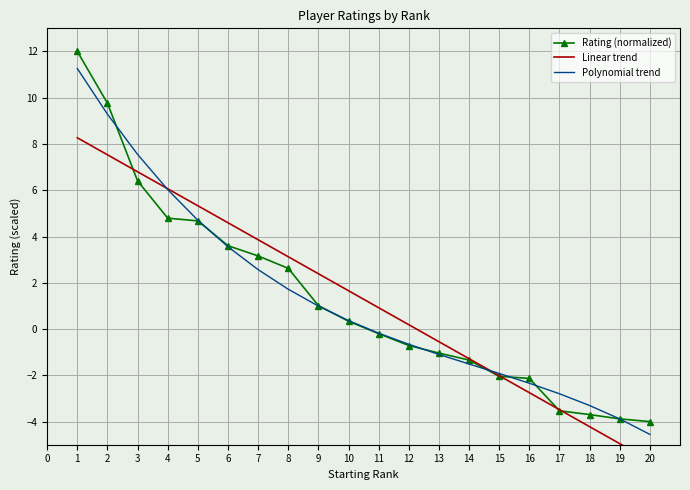

What is the approximate value of Polynomial trend at 16?

-2.3